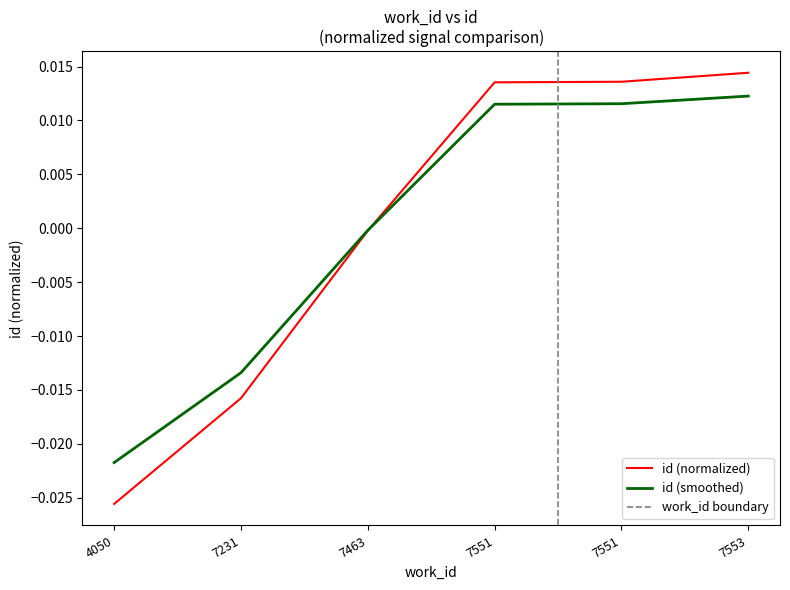

List the labels in order of value, largest first.

7553, 7551, 7551, 7463, 7231, 4050